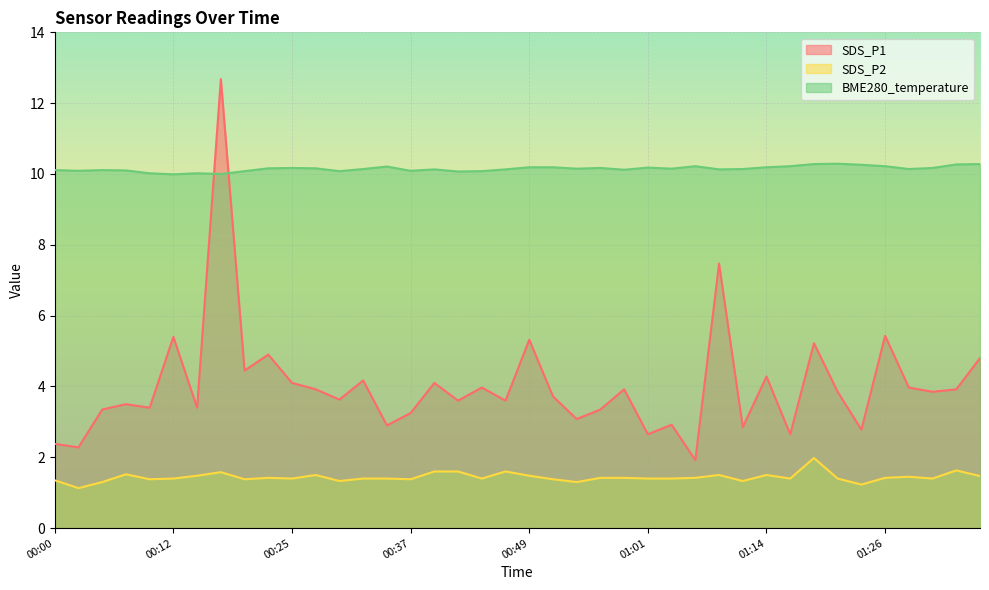

What is the maximum value shown in the chart?

12.7